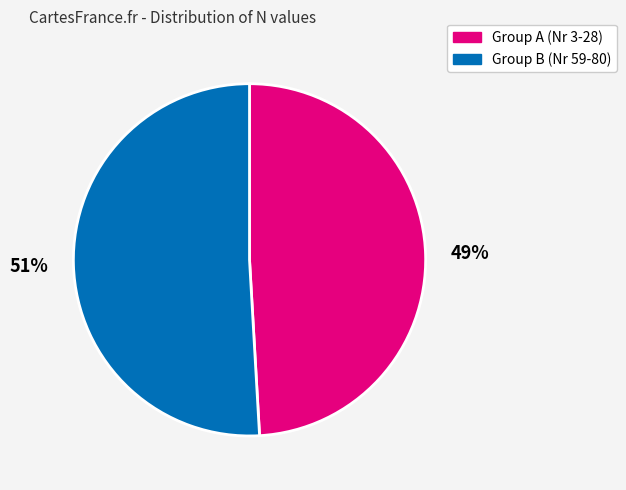

Does any single category account for the majority?

Yes